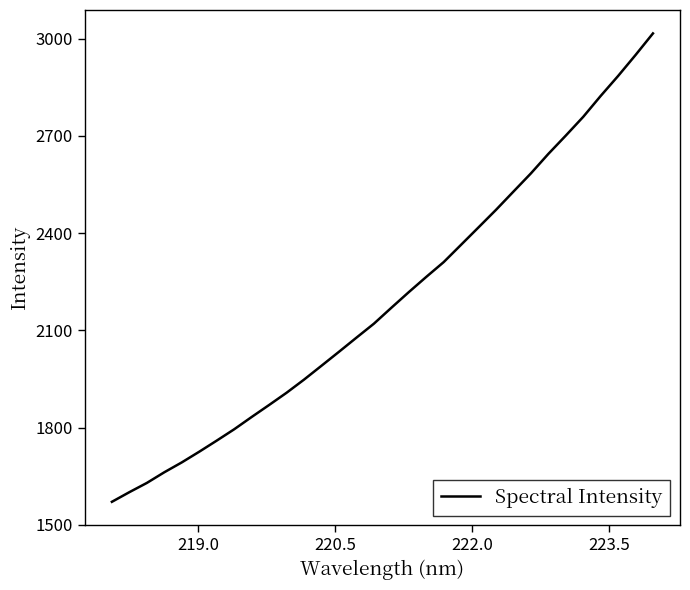

What is the difference between the maximum and minimum values?

1444.9